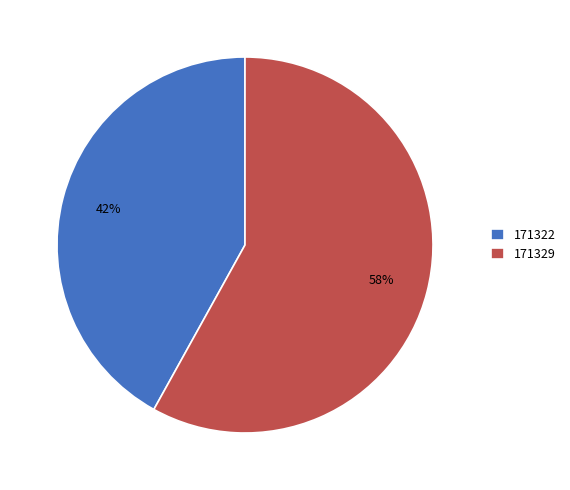

Combined, do 171329 and 171322 account for over 50%?

Yes